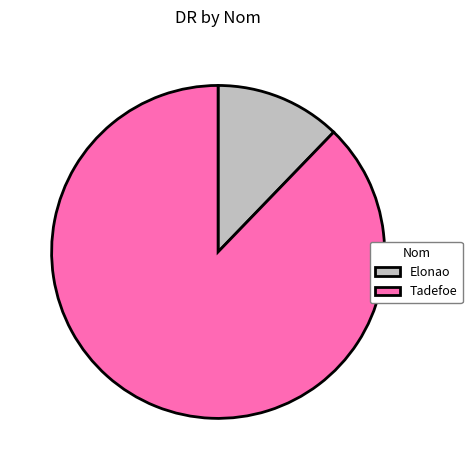

How many slices are in this pie chart?

2